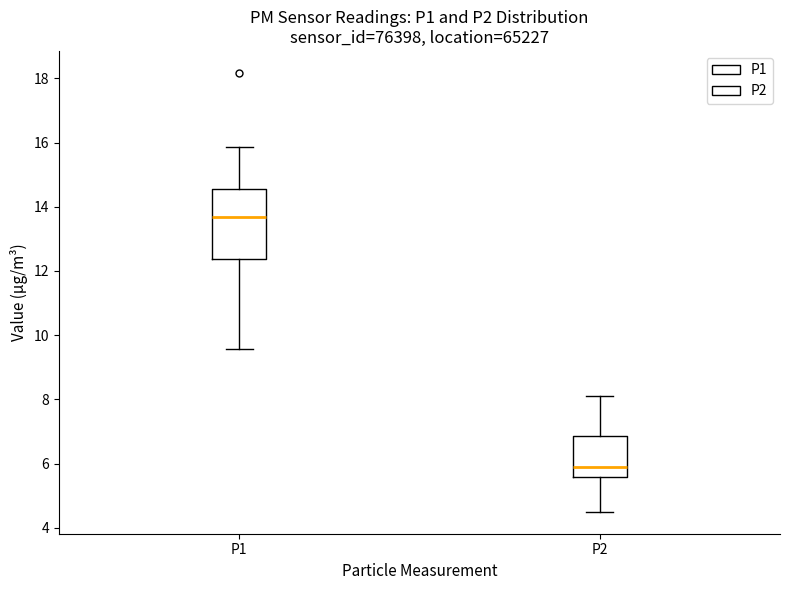

Which box's median line is the lowest?

P2